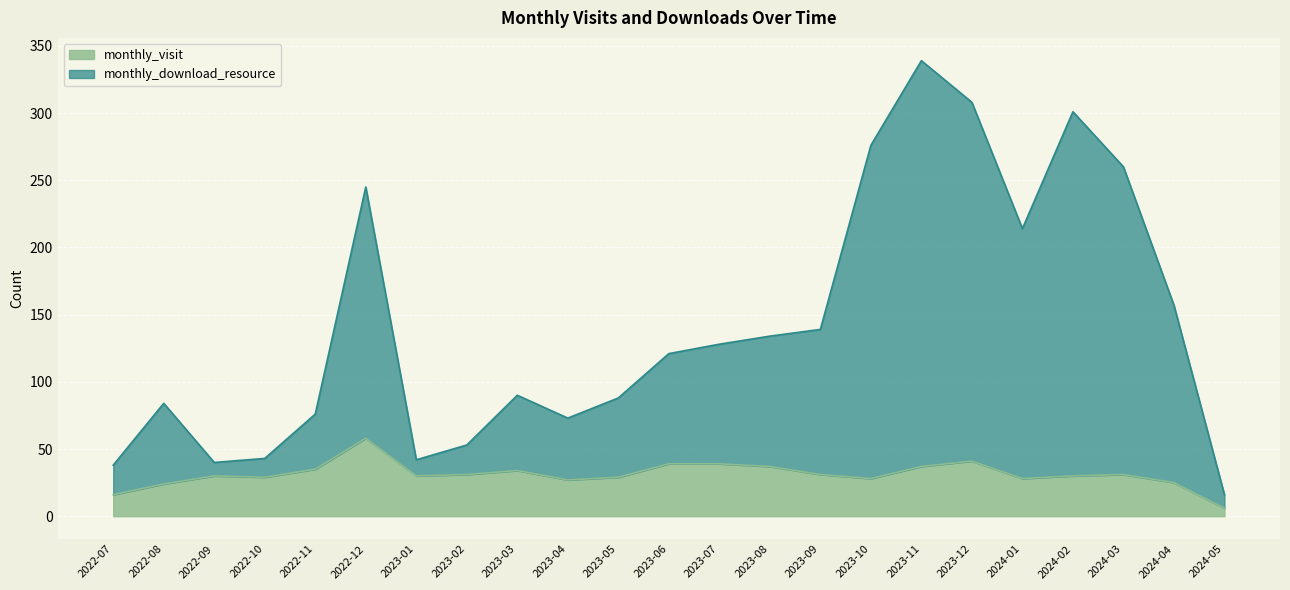

What is the difference between the monthly_download_resource values at 2023-03 and 2023-06?

31